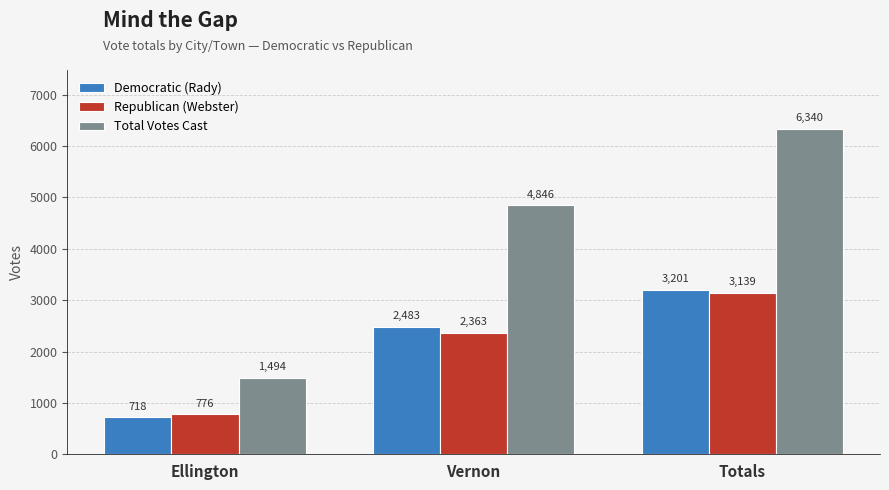

At which category does the chart reach its minimum across all series?

Ellington